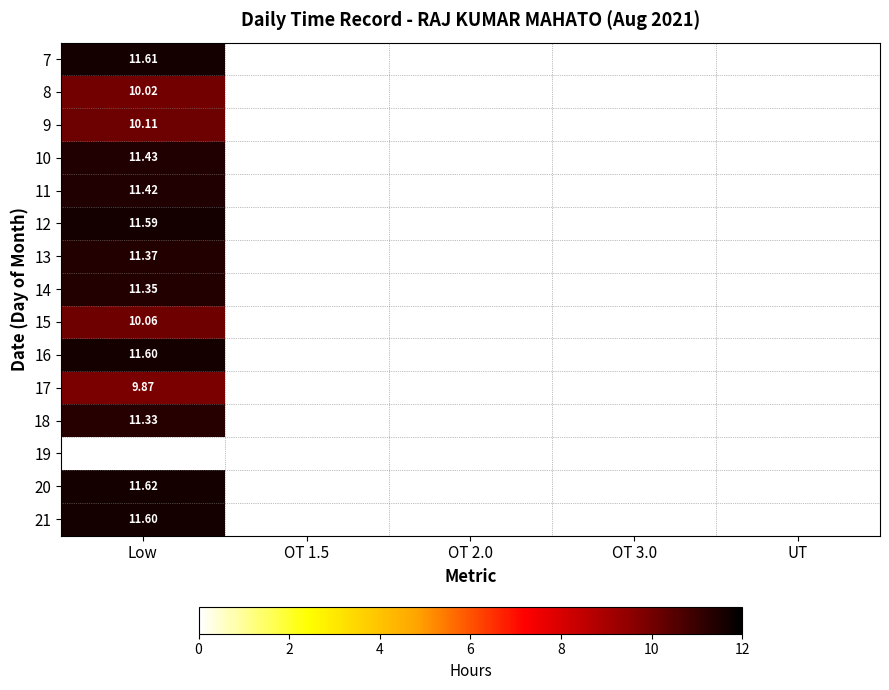

At Low, list the series in order from smallest to largest.

19, 17, 8, 15, 9, 18, 14, 13, 11, 10, 12, 16, 21, 7, 20